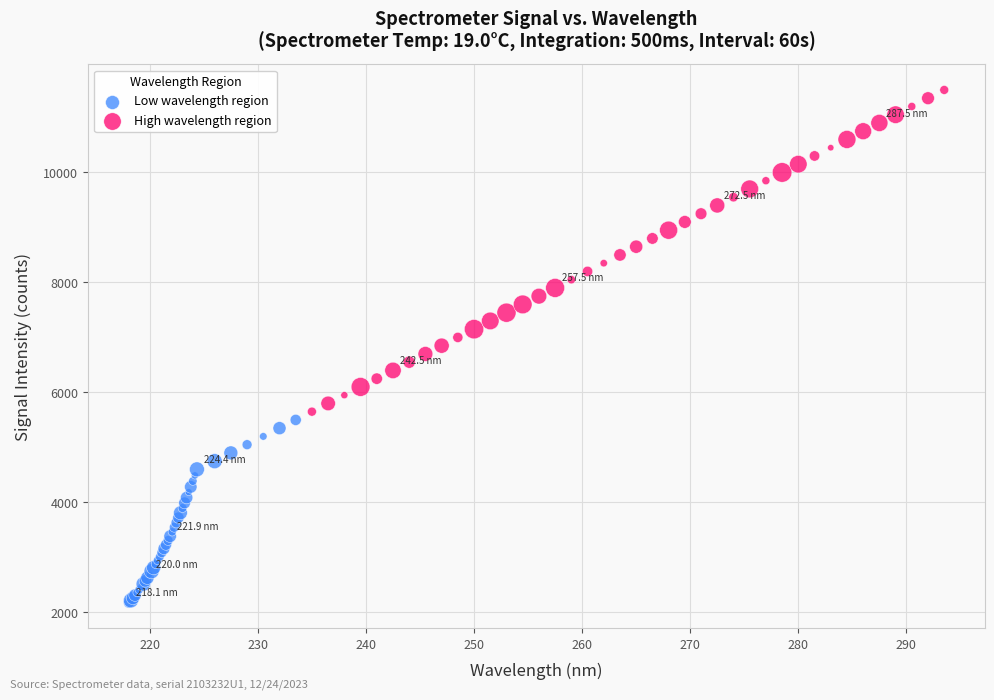

Which series has the largest Y range (max minus min)?

High wavelength region